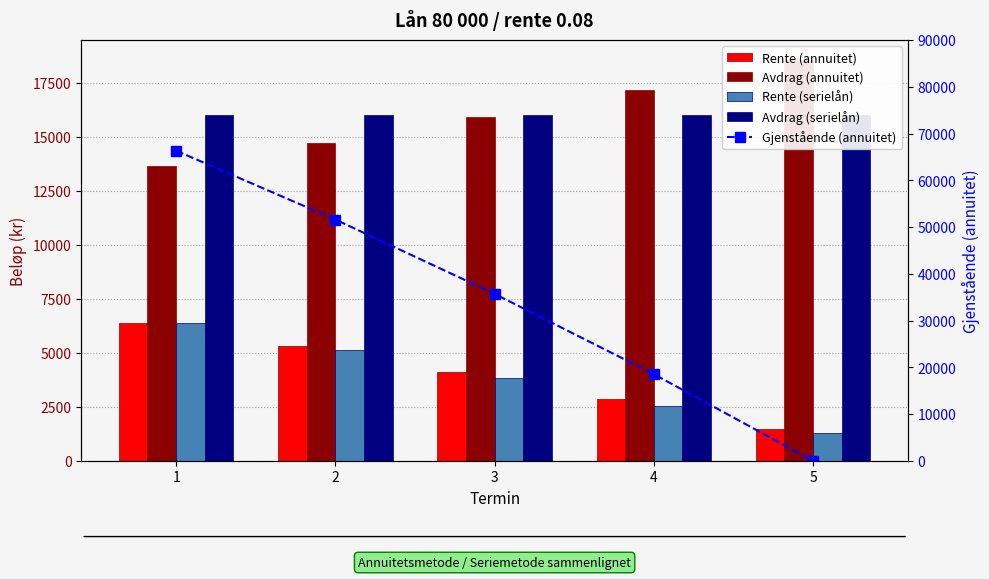

What is the total value across all series at 5?

37317.0